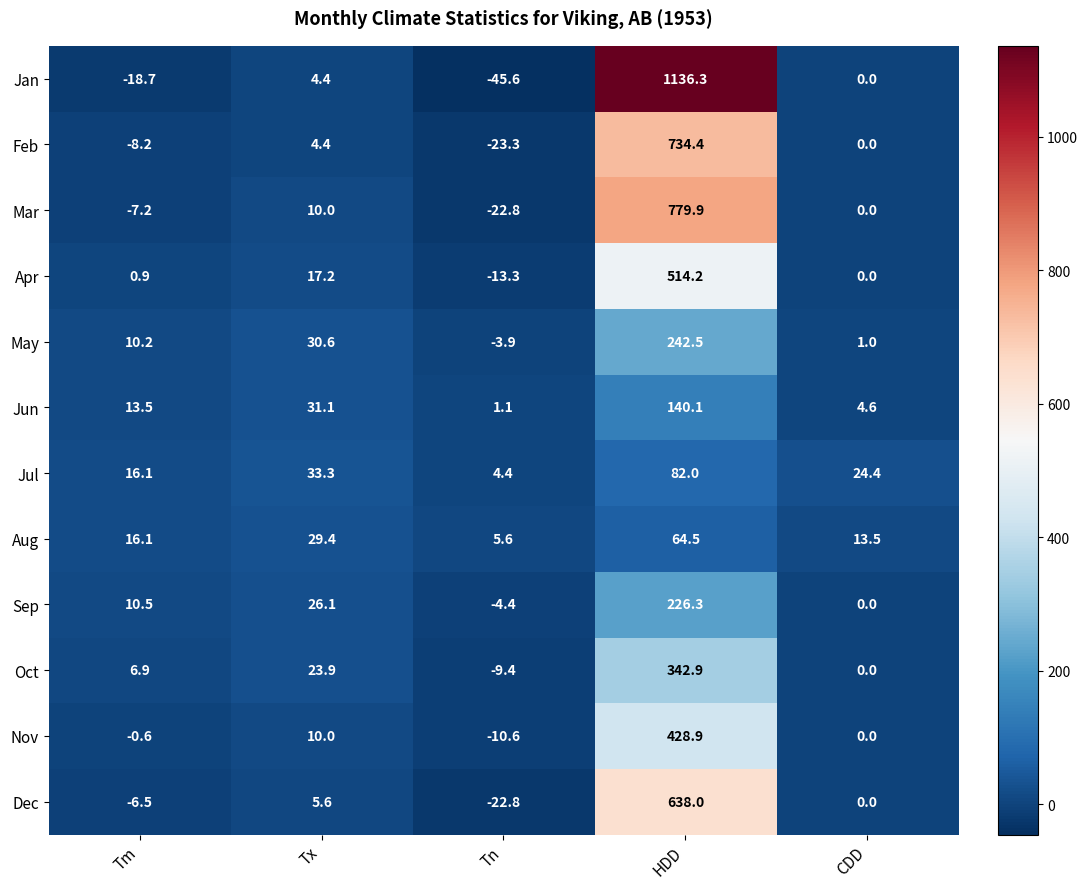

Is it true that Mar equals -22.8 at Tn?

True